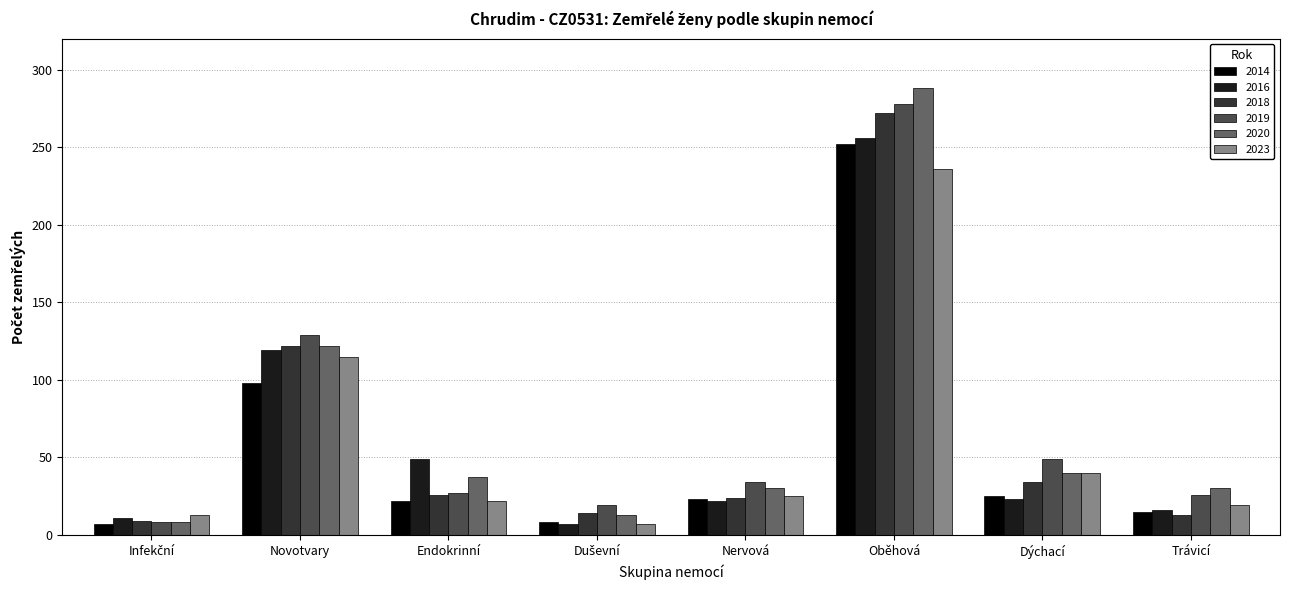

Which series has the largest range (max minus min)?

2020